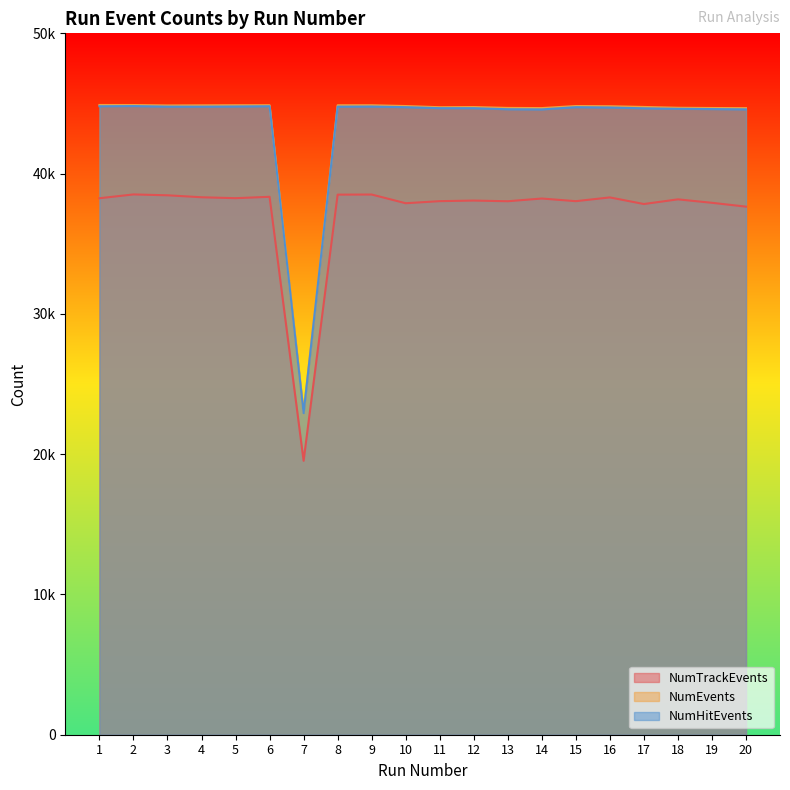

The value of NumTrackEvents at 19 is 65983. True or false?

False